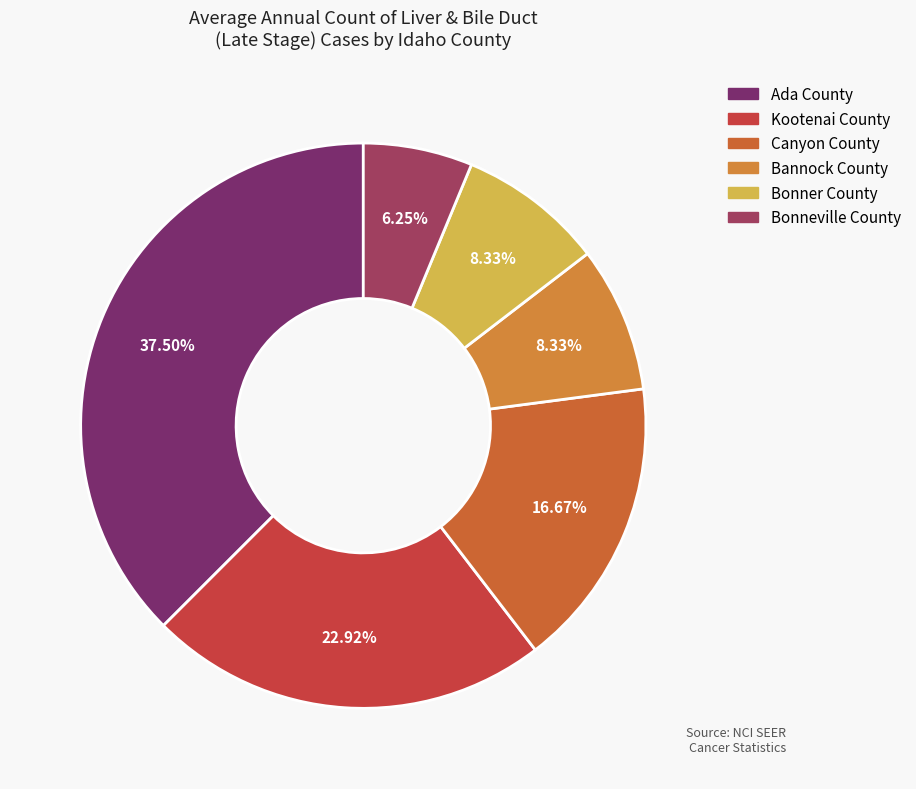

To the nearest percent, what is the average slice percentage?

17%